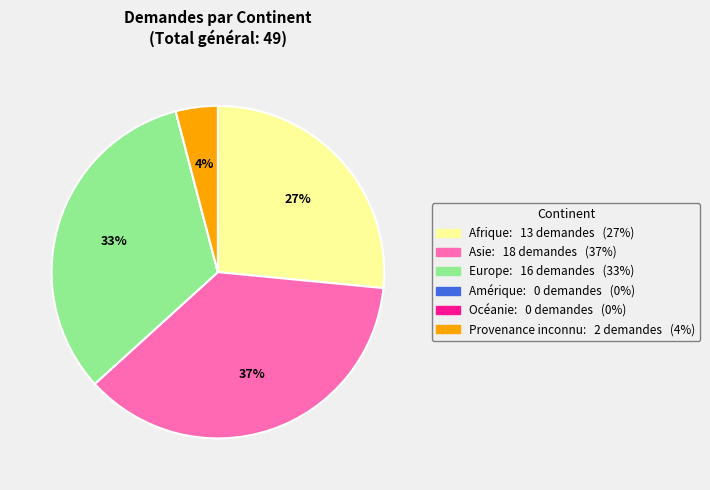

What is the ratio of the value at Europe to the value at Afrique?

1.2